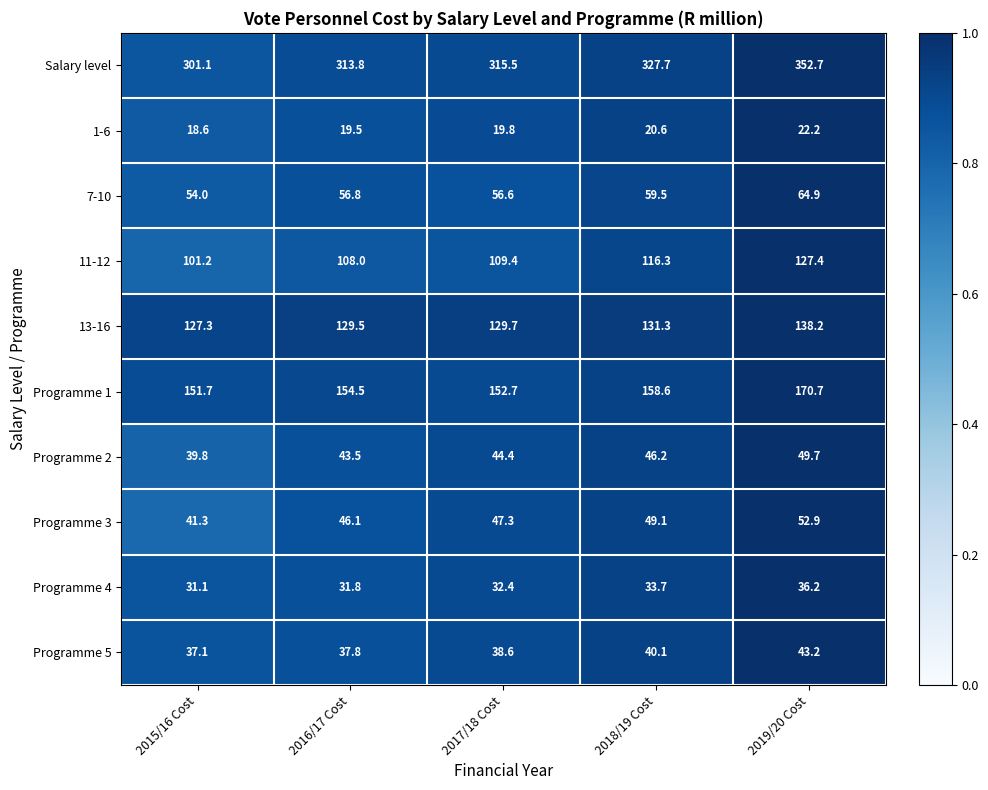

At which category does the chart reach its peak across all series?

2019/20 Cost